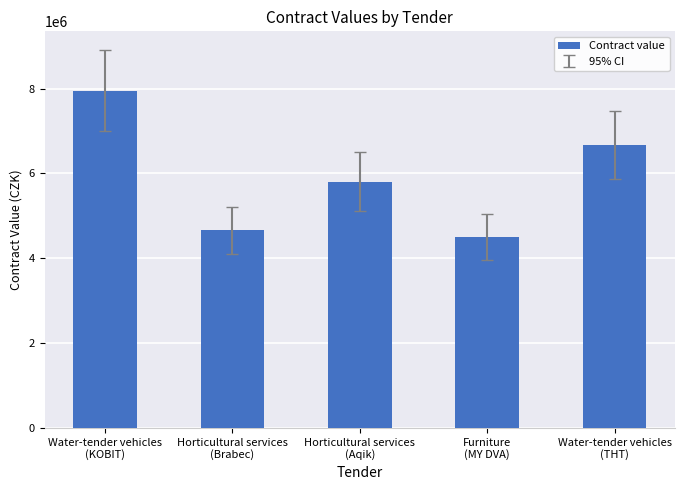

Reading right to left, what are all the values shown in this chart?

6665000	4513332	5807684	4661112	7950000